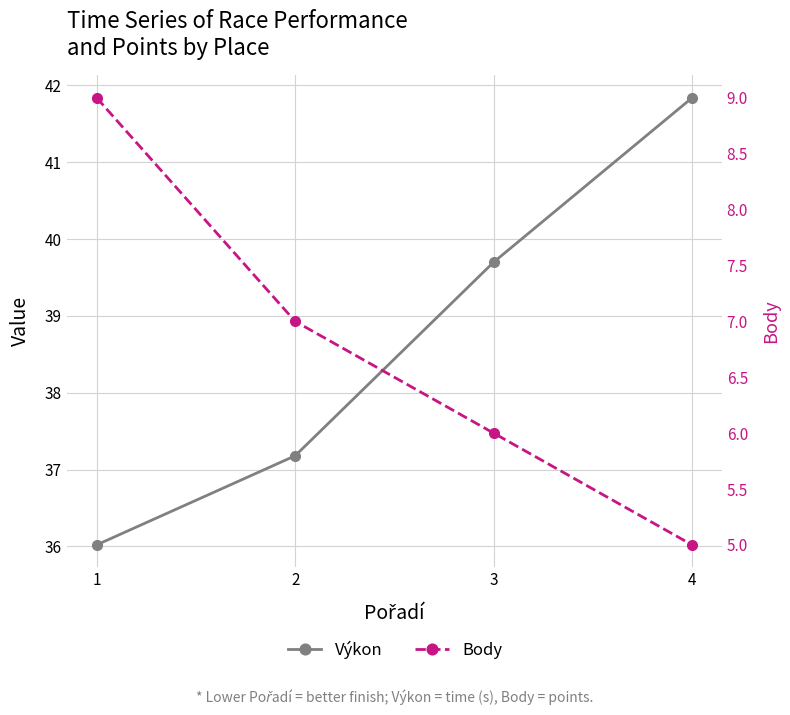

Rank the categories by Body value from lowest to highest.

4, 3, 2, 1